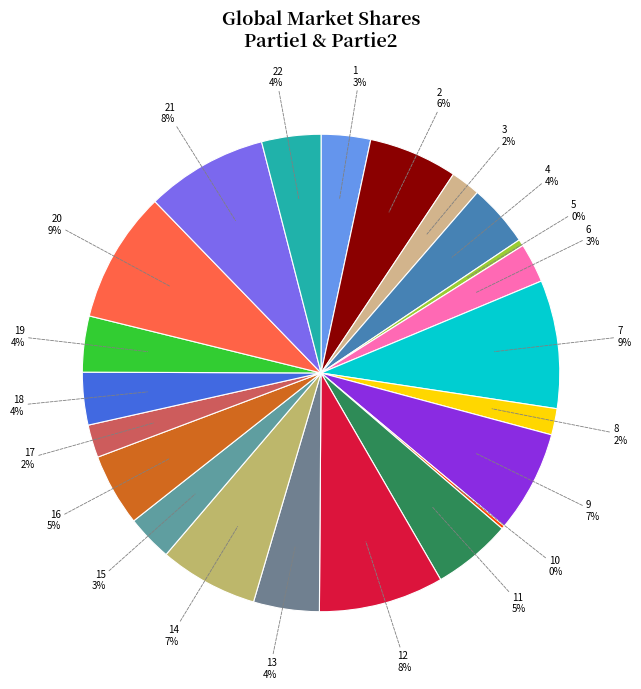

Do 17 and 15 together represent more than half of the pie?

No